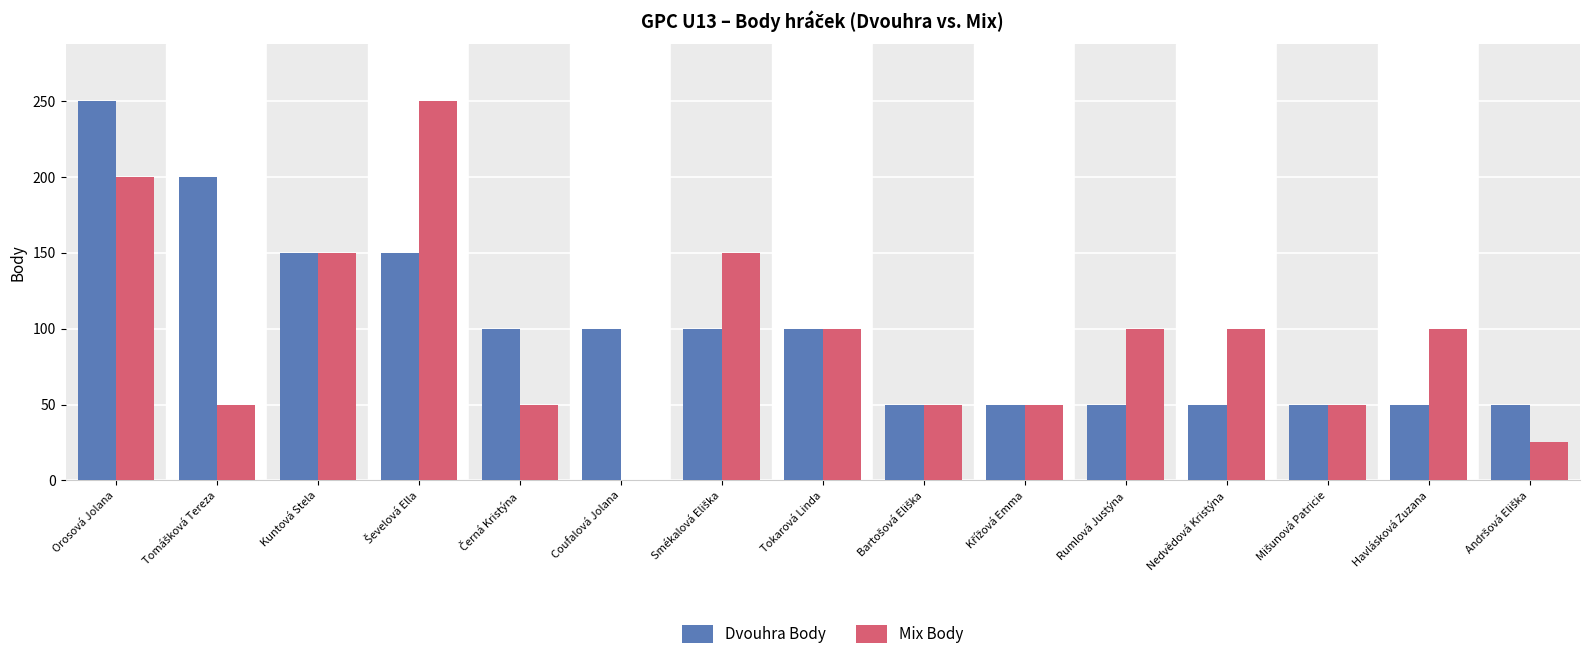

True or false: Mix Body has a value of 66 at Orosová Jolana.

False